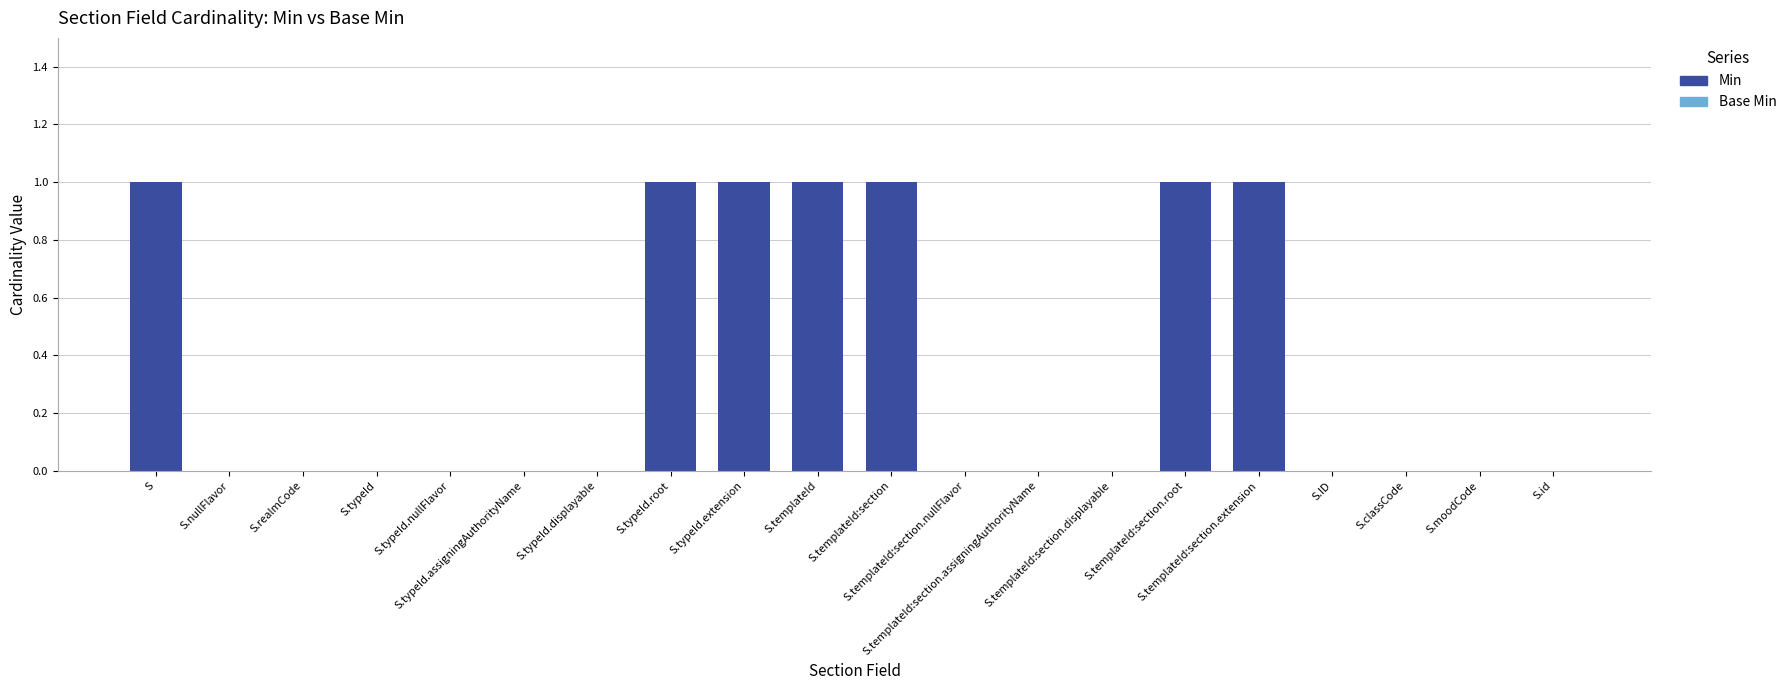

What is the sum of all values?

7